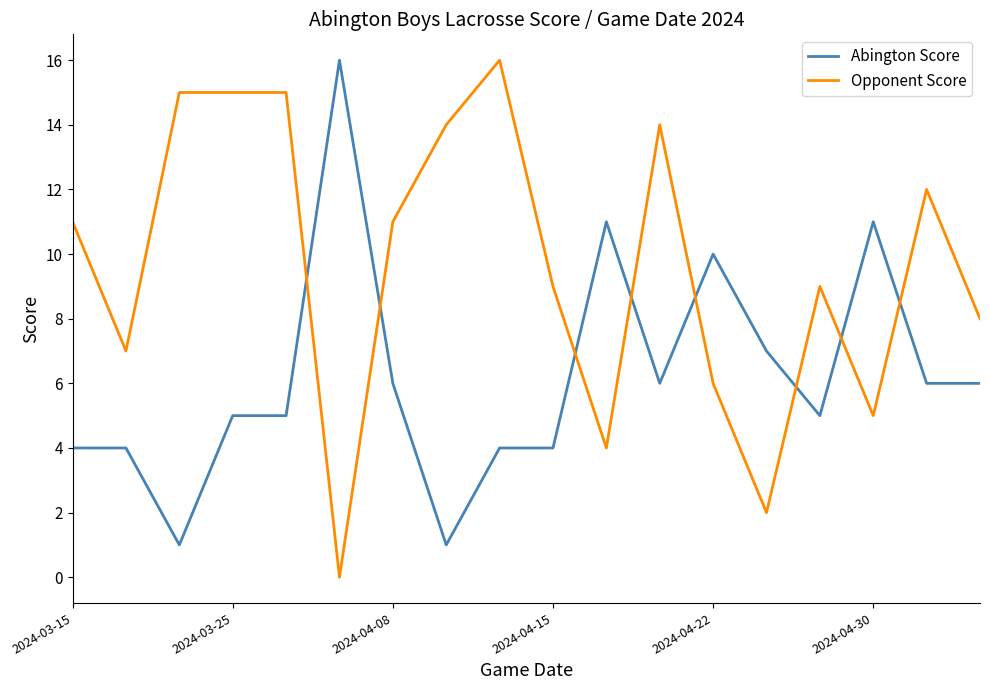

What is the maximum value shown in the chart?

16